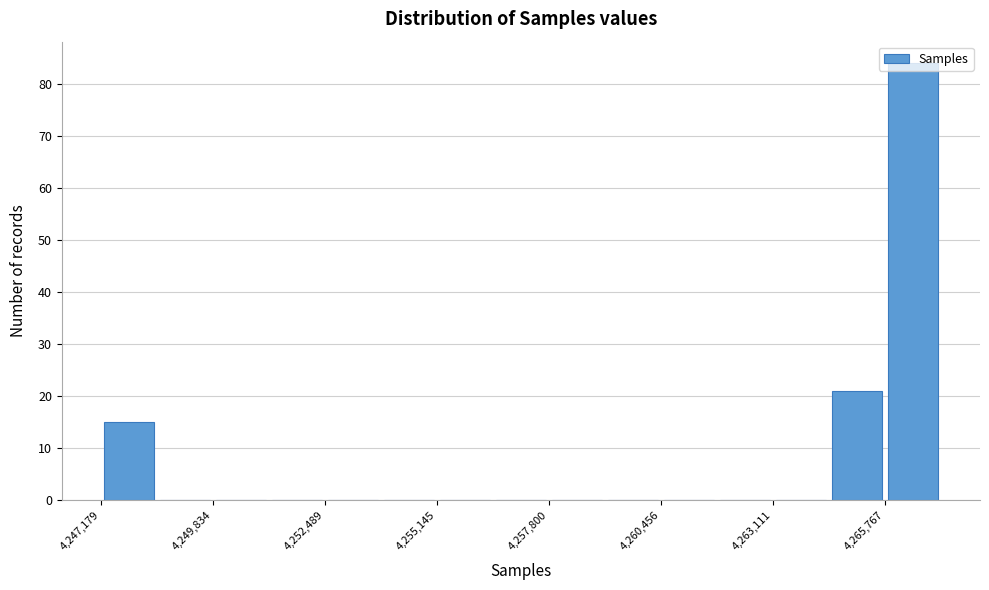

Around what value on the x-axis is the tallest bar? Give the approximate position of its centre, as read against the axis.

4266500